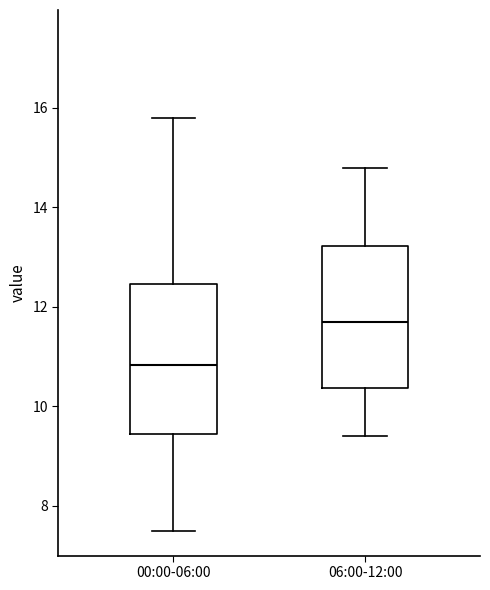

Reading left to right, transcribe this box plot: for each box, give where its median line is, the range the box spans, and where its two whiskers end, as read against the y-axis. The values are not printed on the chart, so give them approximately, as read against the axis.

00:00-06:00: median 10.8, box 9.4 to 12.4, whiskers 7.6 to 15.8
06:00-12:00: median 11.8, box 10.4 to 13.2, whiskers 9.4 to 14.8